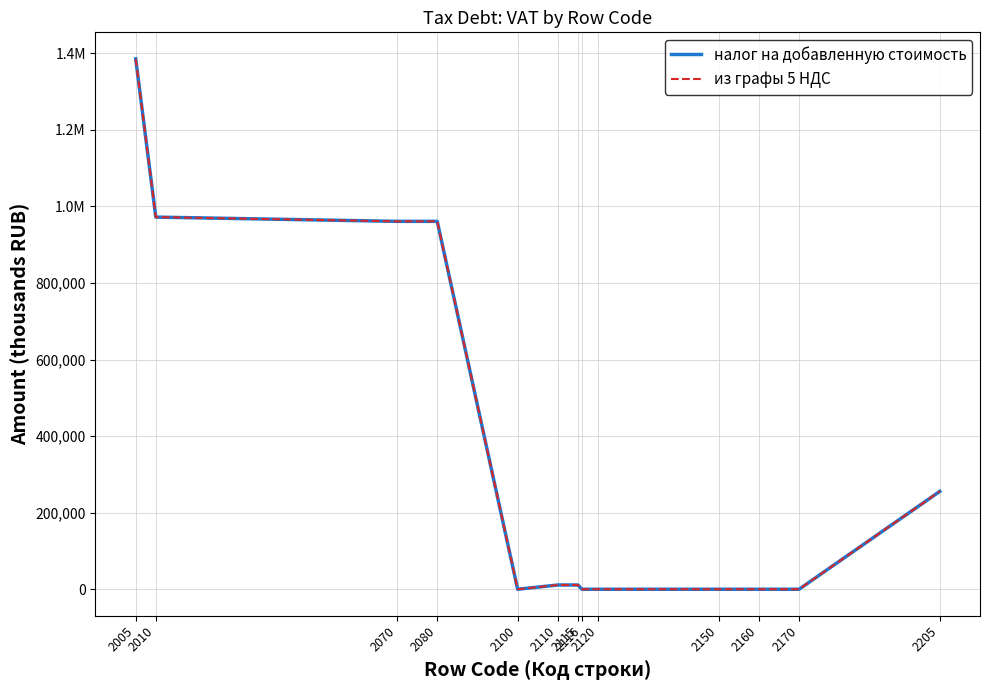

What are all the series names shown in the legend?

налог на добавленную стоимость, из графы 5 НДС